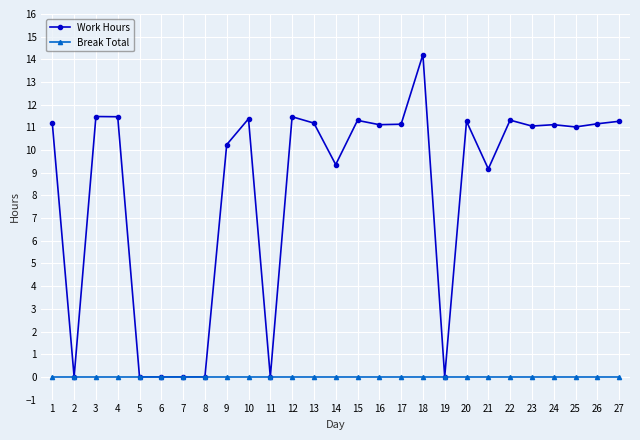

Is it true that Work Hours equals 11.2 at 1?

True